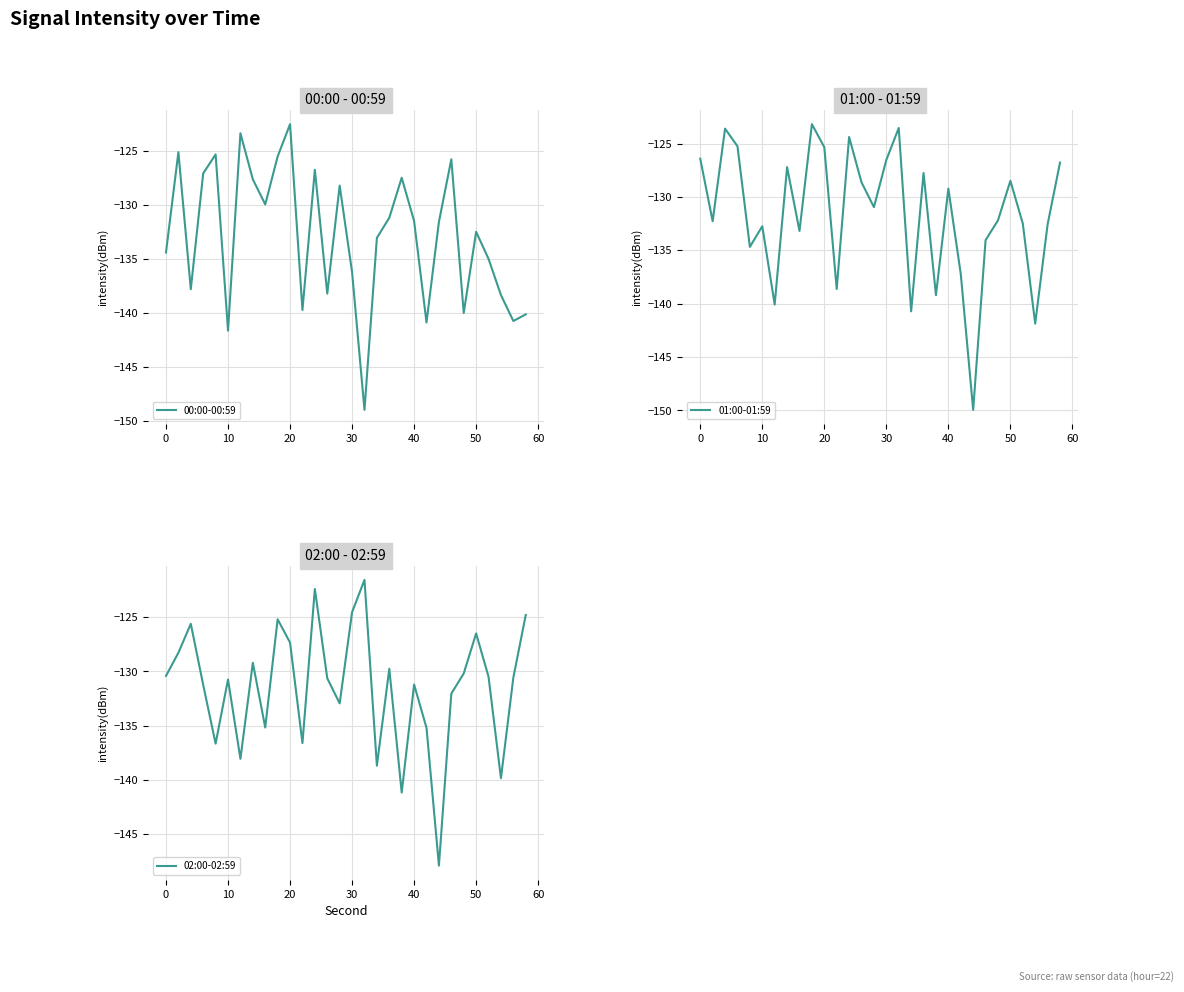

What is the highest value of the 02:00-02:59 series?

-121.5